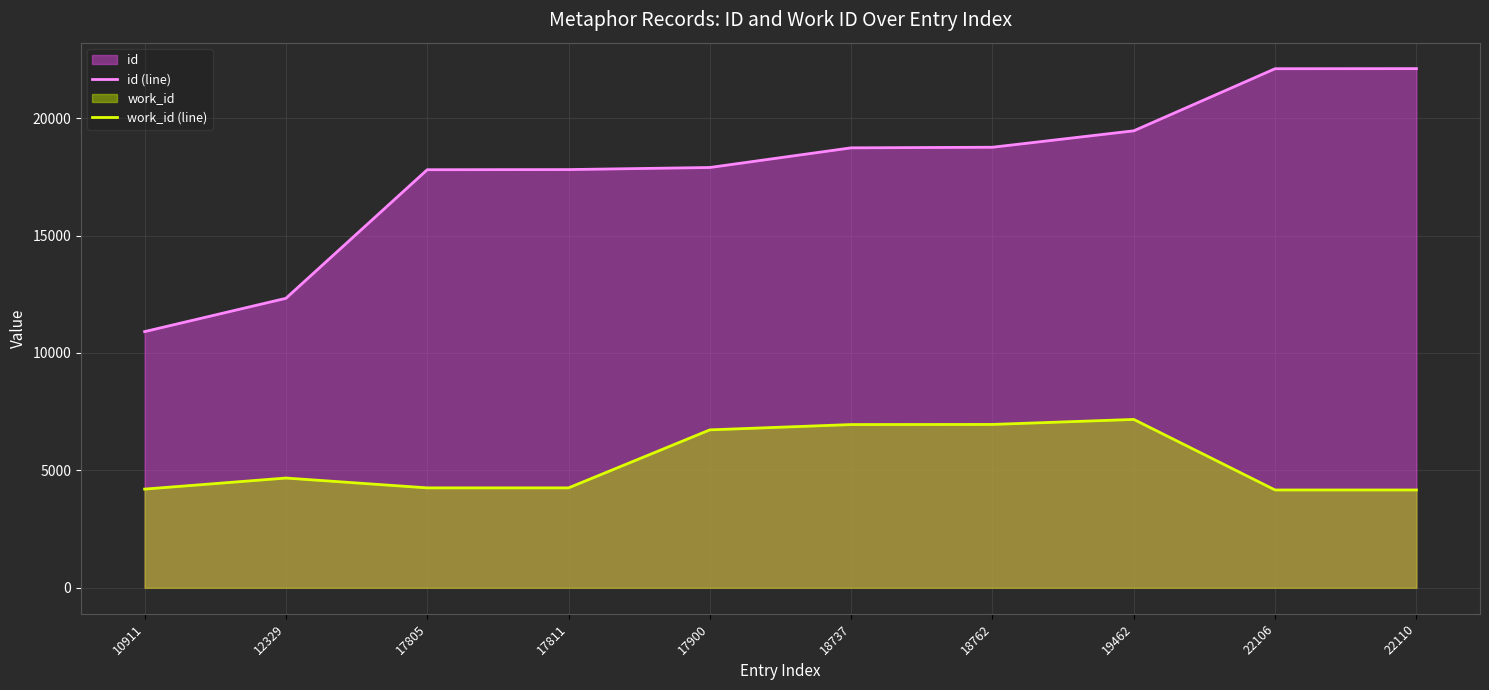

At which category does work_id (line) reach its first local peak?

12329